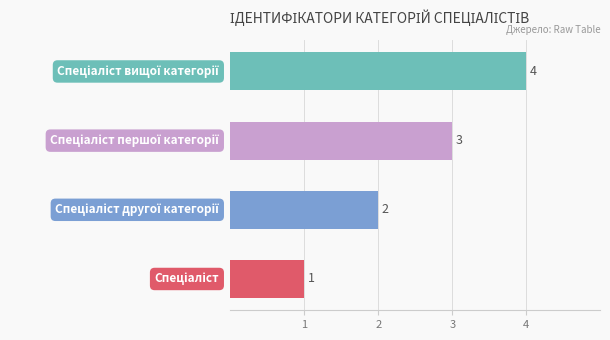

What is the sum of all values?

10